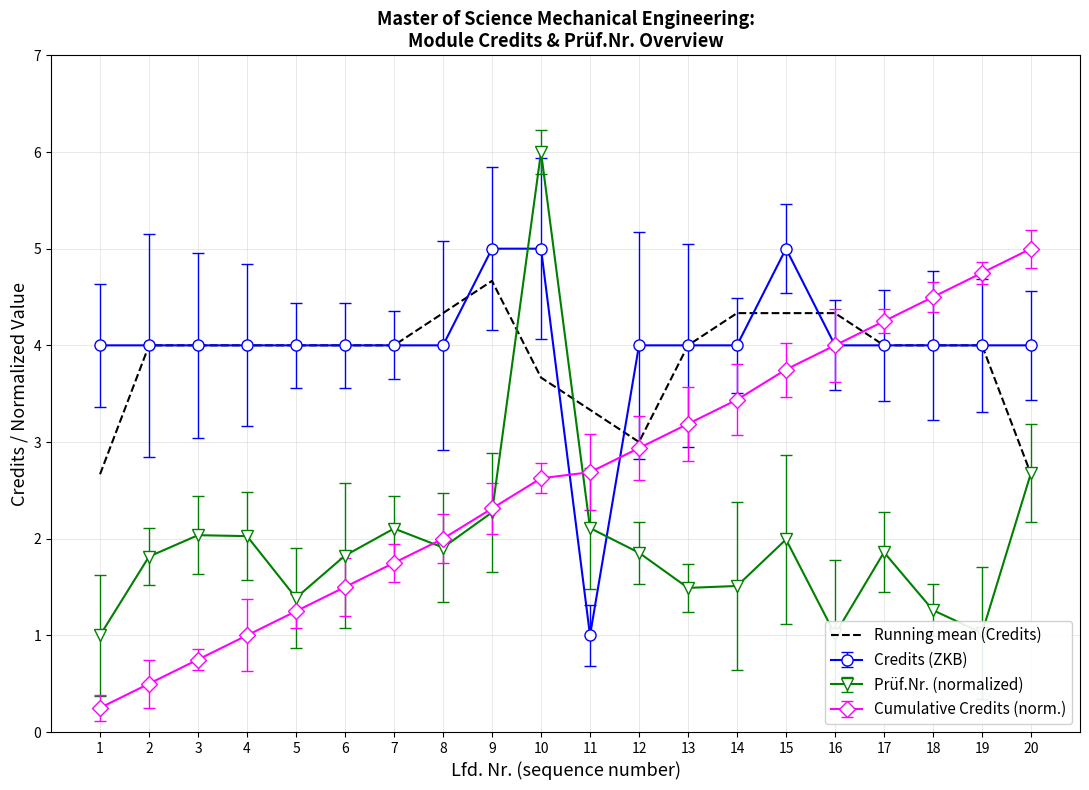

Rank the series at 14 from lowest to highest value.

Prüf.Nr. (normalized), Cumulative Credits (norm.), Credits (ZKB), Running mean (Credits)